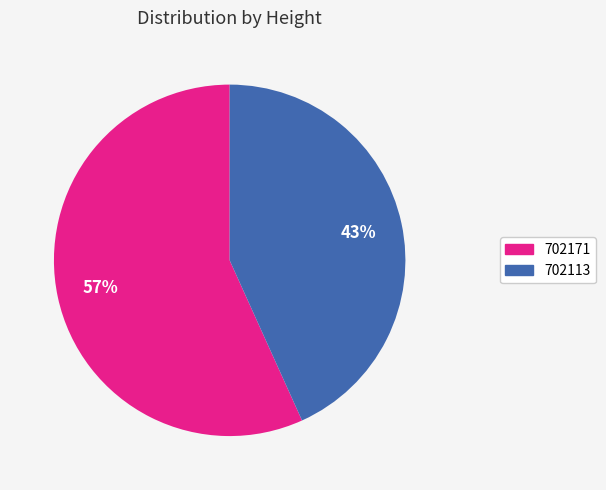

Rank the categories by value from highest to lowest.

702171, 702113